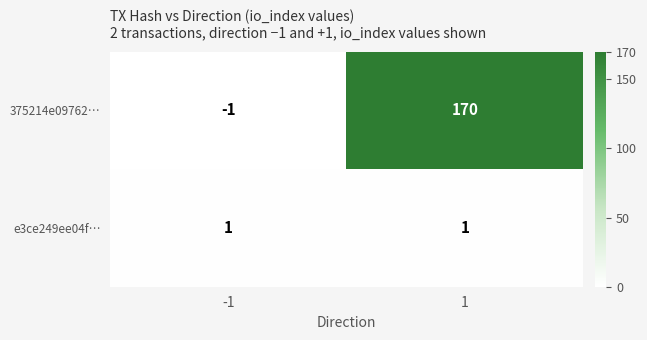

Which series has the widest spread of values?

375214e09762…